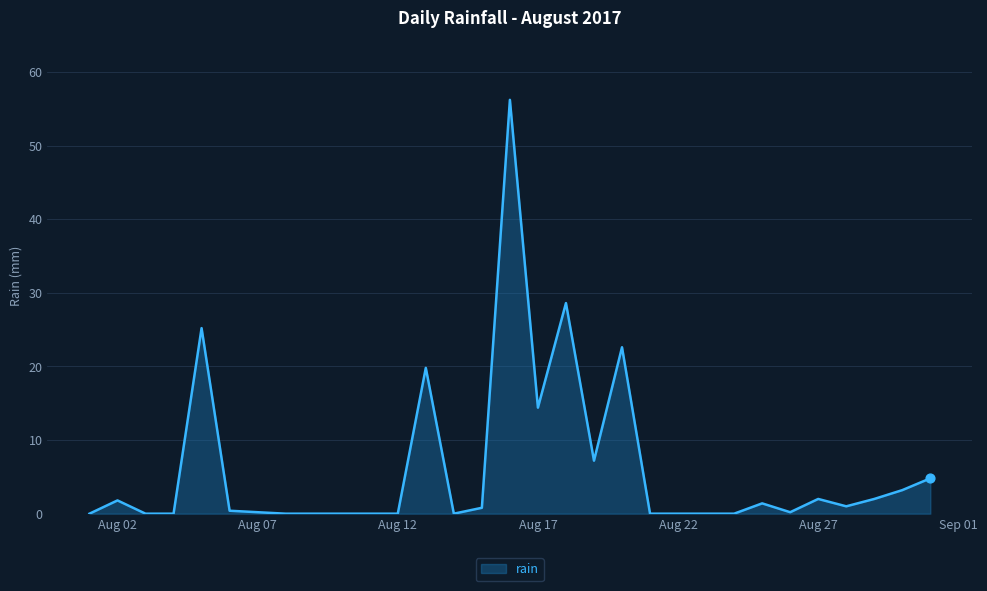

What is the difference between the maximum and minimum values?

56.2